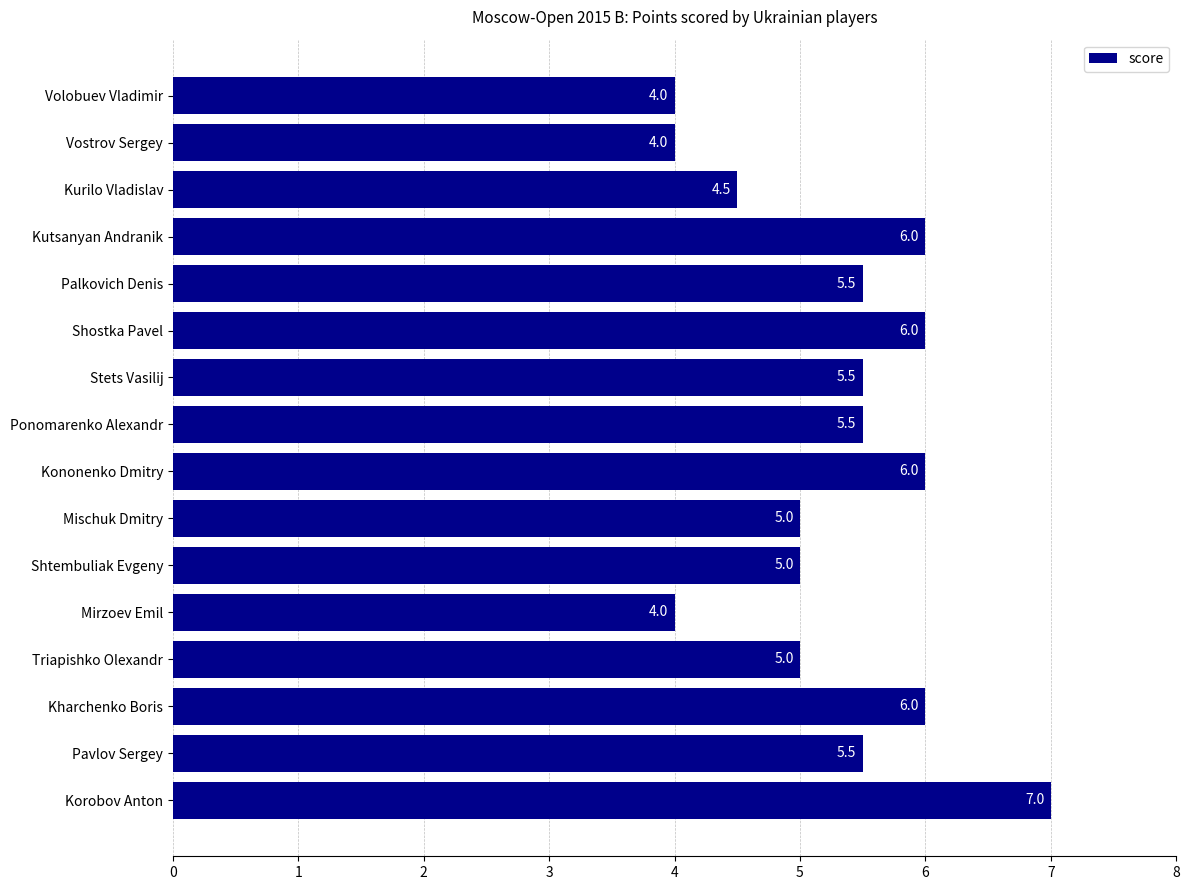

What is the average value?

5.3